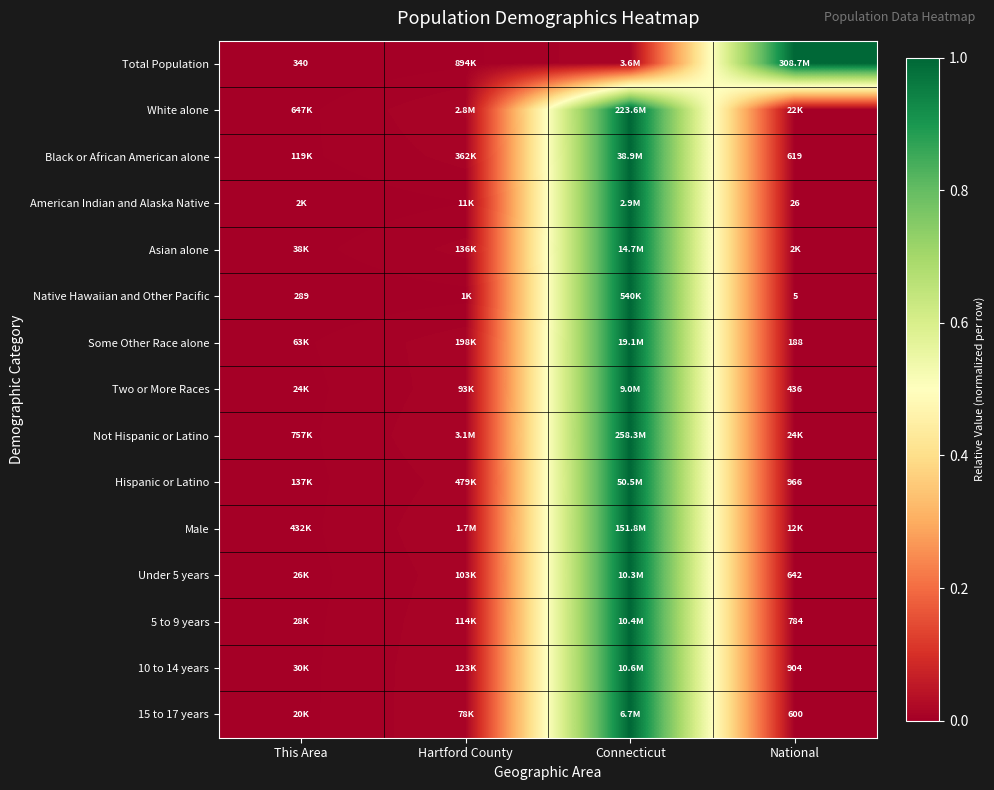

Which category has the highest value across all series?

National